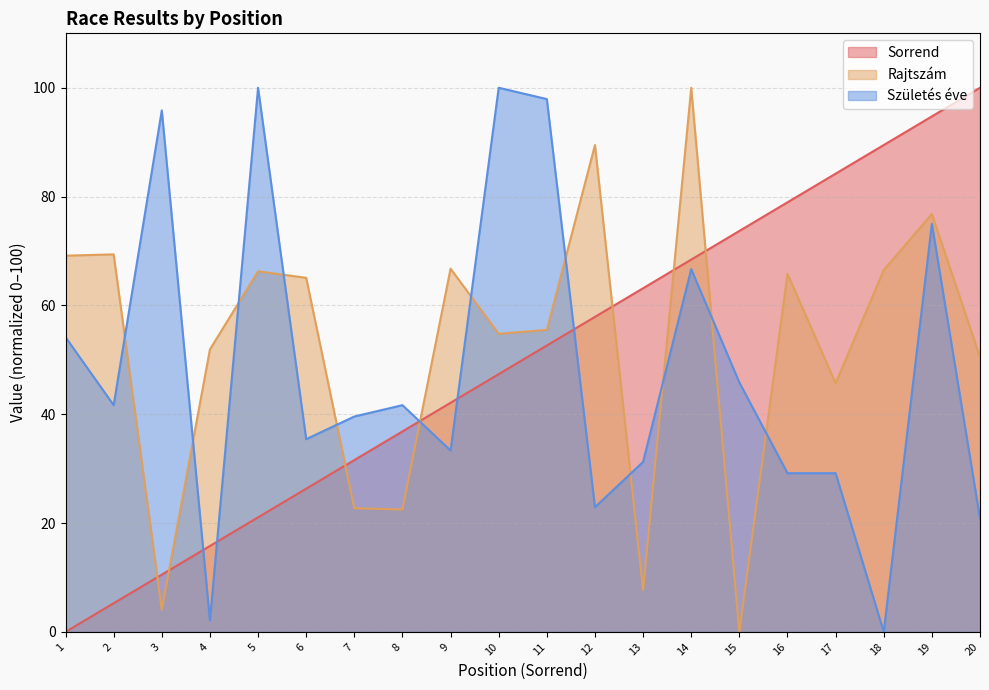

What is the difference between the Sorrend values at 14 and 19?

26.3